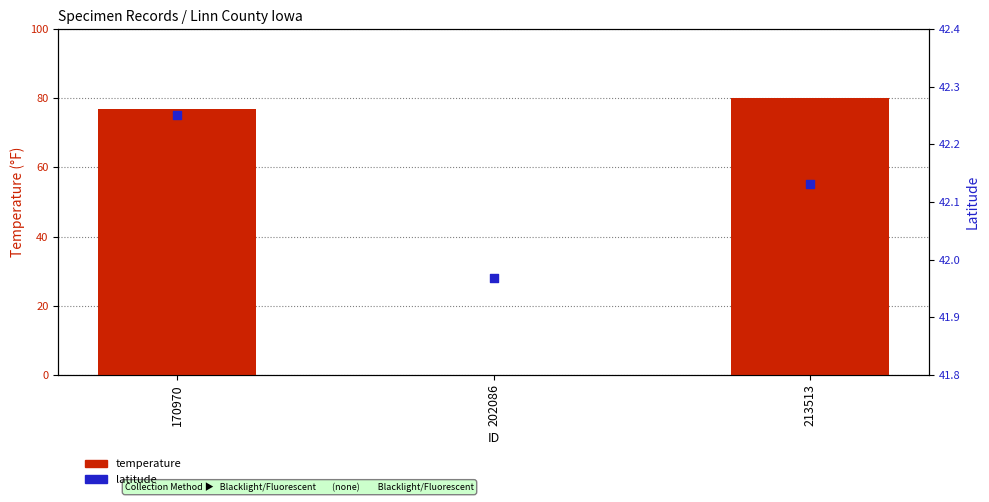

At which category is the sum across all series the highest?

213513